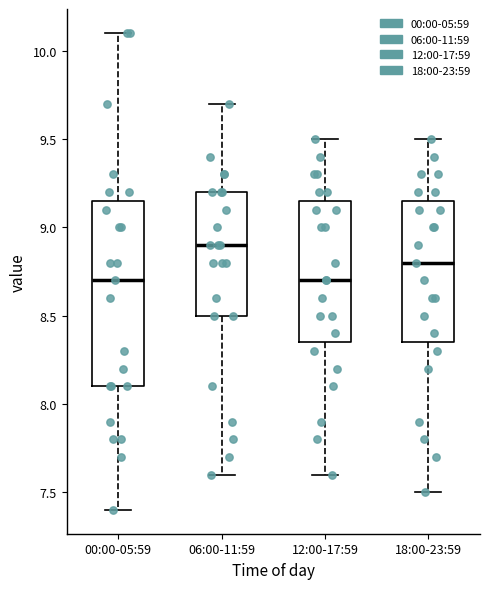

Reading left to right, transcribe this box plot: for each box, give where its median line is, the range the box spans, and where its two whiskers end, as read against the y-axis. The values are not printed on the chart, so give them approximately, as read against the axis.

00:00-05:59: median 8.70, box 8.10 to 9.15, whiskers 7.40 to 10.10
06:00-11:59: median 8.90, box 8.50 to 9.20, whiskers 7.60 to 9.70
12:00-17:59: median 8.70, box 8.35 to 9.15, whiskers 7.60 to 9.50
18:00-23:59: median 8.80, box 8.35 to 9.15, whiskers 7.50 to 9.50